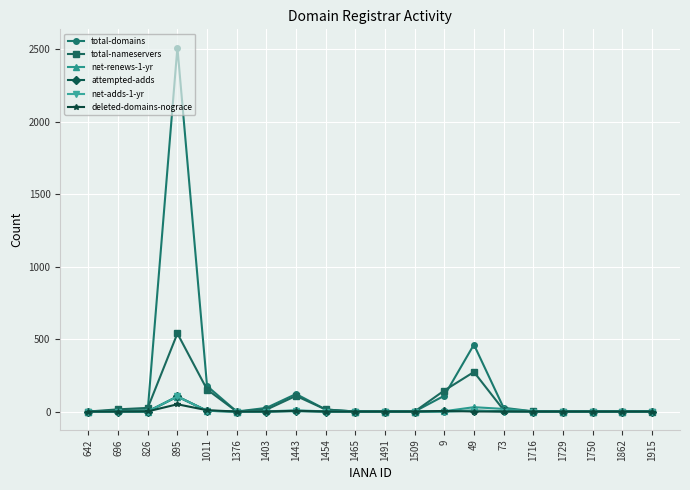

At how many categories does at least one series exceed 740?

1